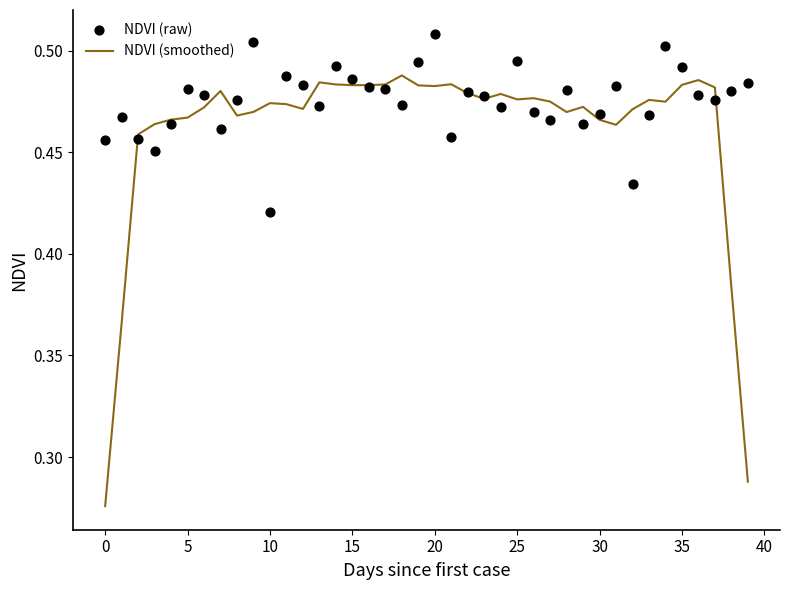

Is the value of NDVI (raw) at 20 greater than the value of NDVI (smoothed) at 5?

Yes